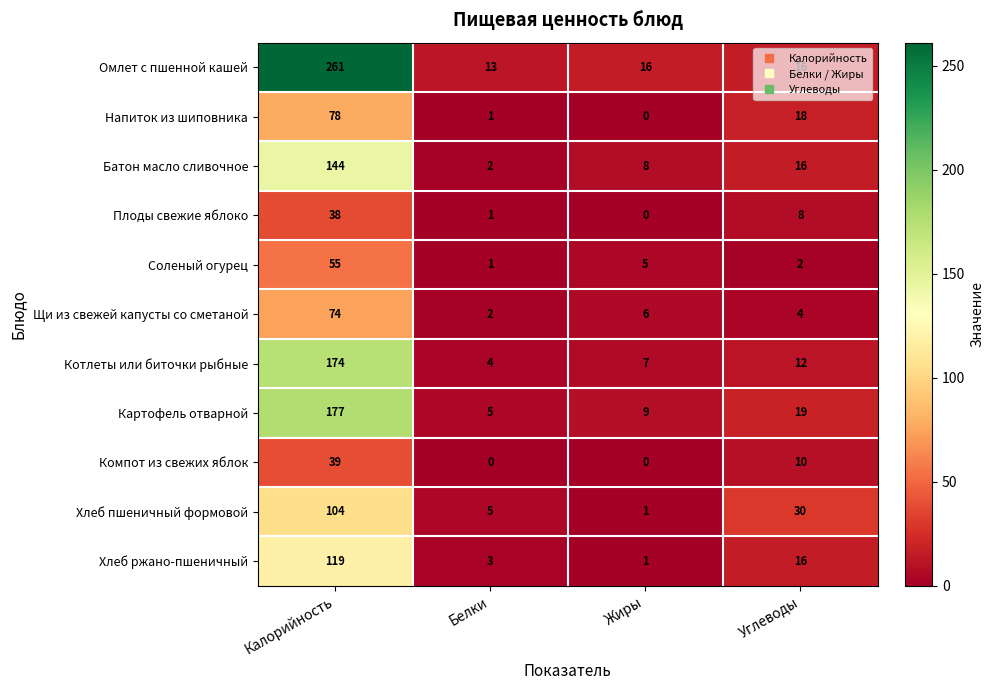

Which series has the widest spread of values?

Омлет с пшенной кашей